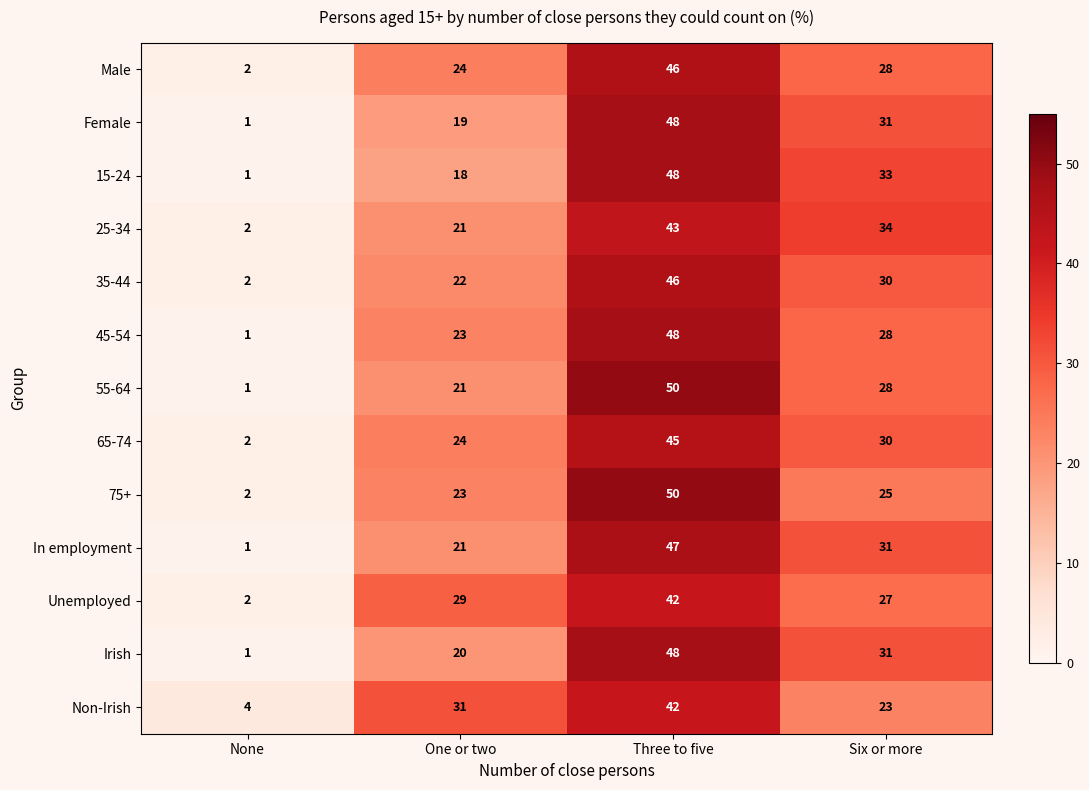

What is the difference between the maximum and minimum values in the In employment series?

46